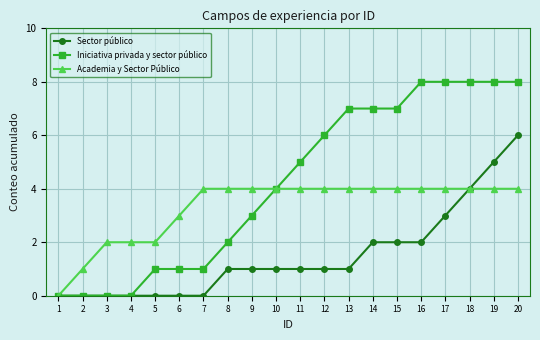

Between 3 and 14, which series saw the biggest shift?

Iniciativa privada y sector público